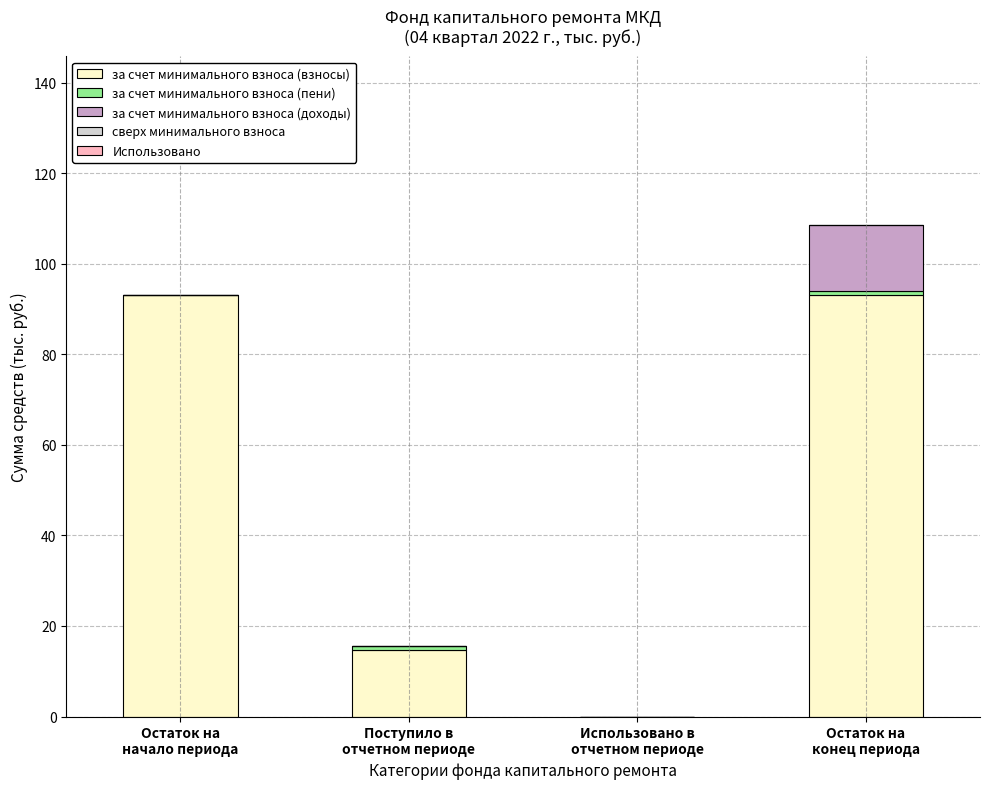

What is the highest value of the за счет минимального взноса (взносы) series?

93.0